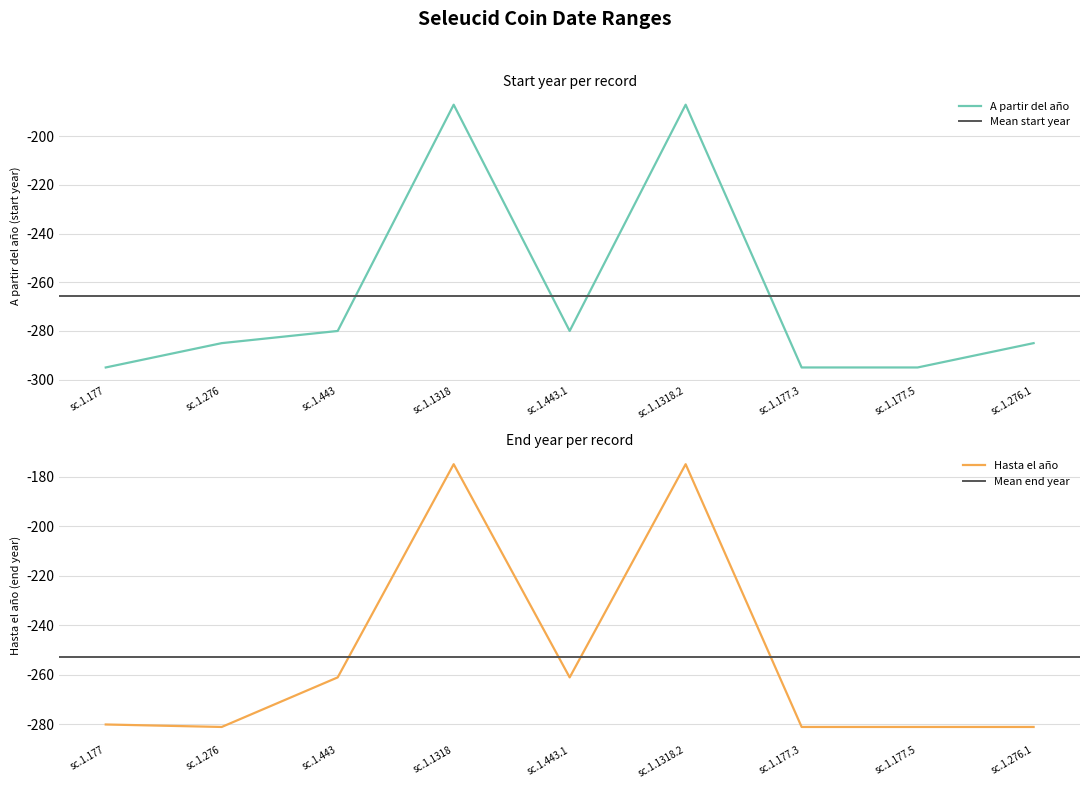

Does the chart display data point markers on the line(s)?

No